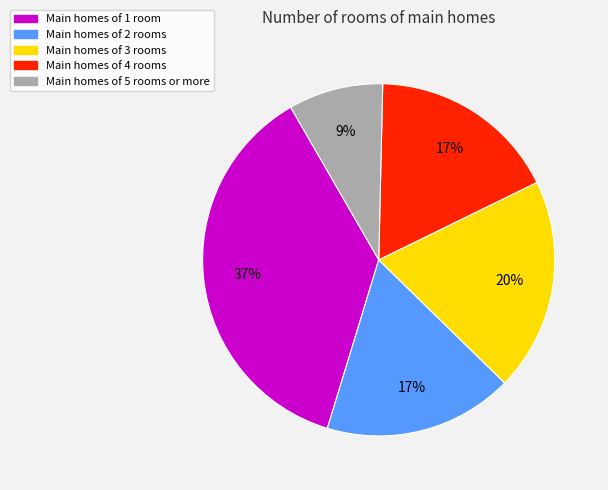

To the nearest percent, what is the average slice percentage?

20%